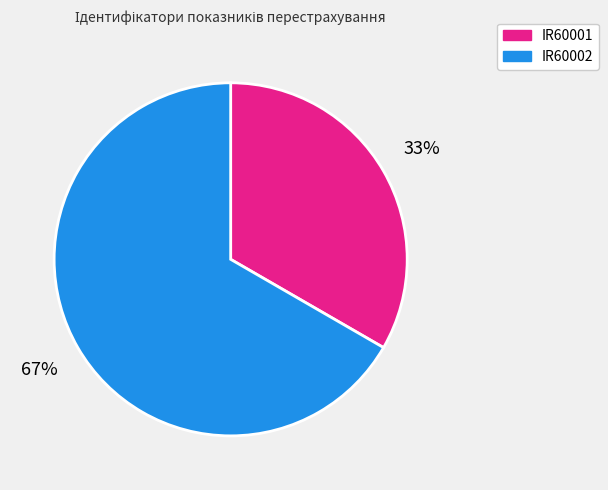

Is the sum of IR60002 and IR60001 greater than half?

Yes